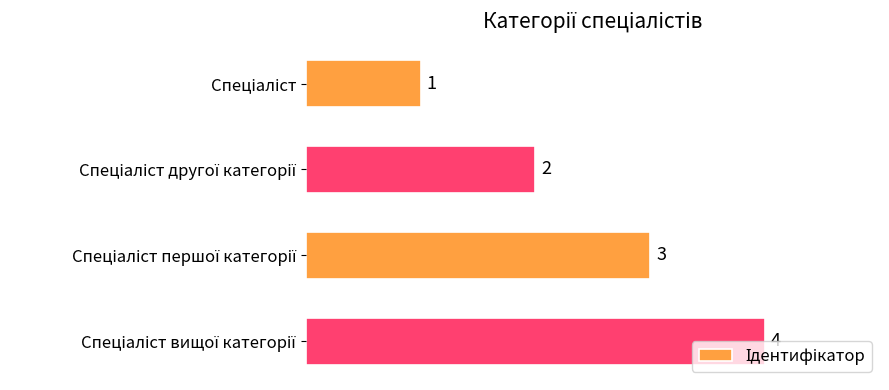

Count the values in the range 2 to 4.

3